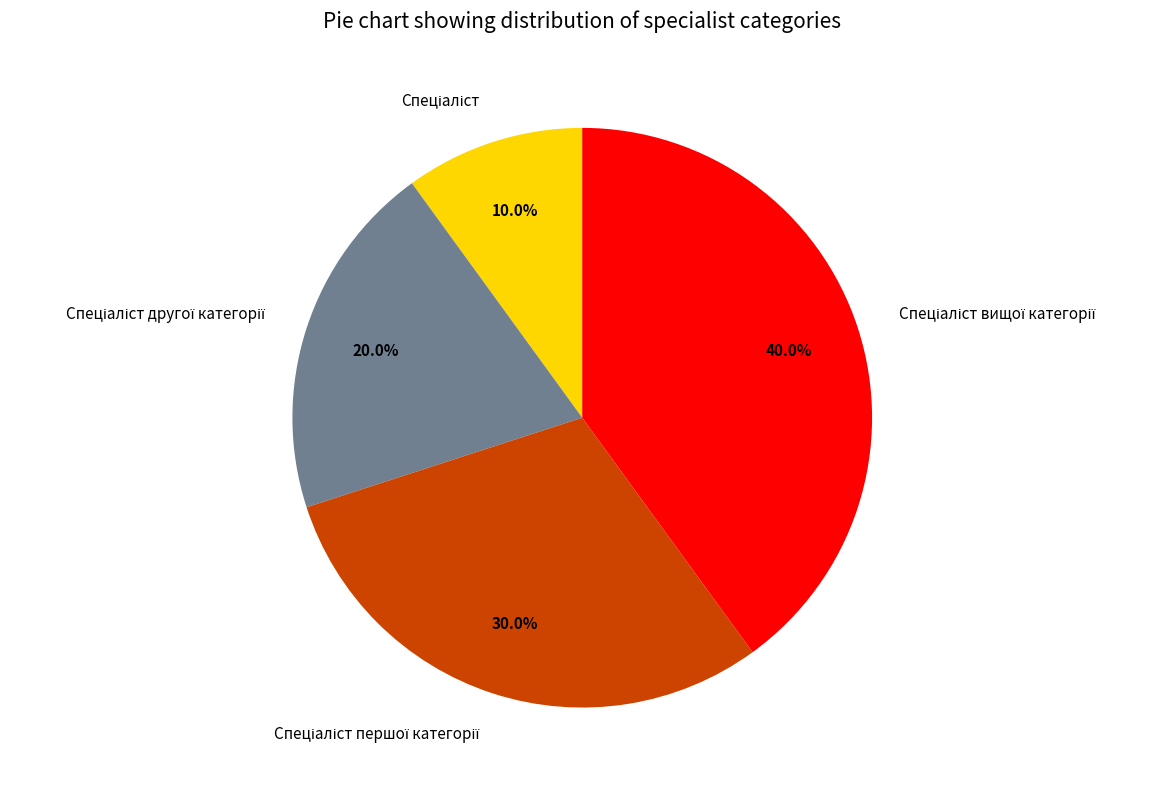

Does any single category account for the majority?

No